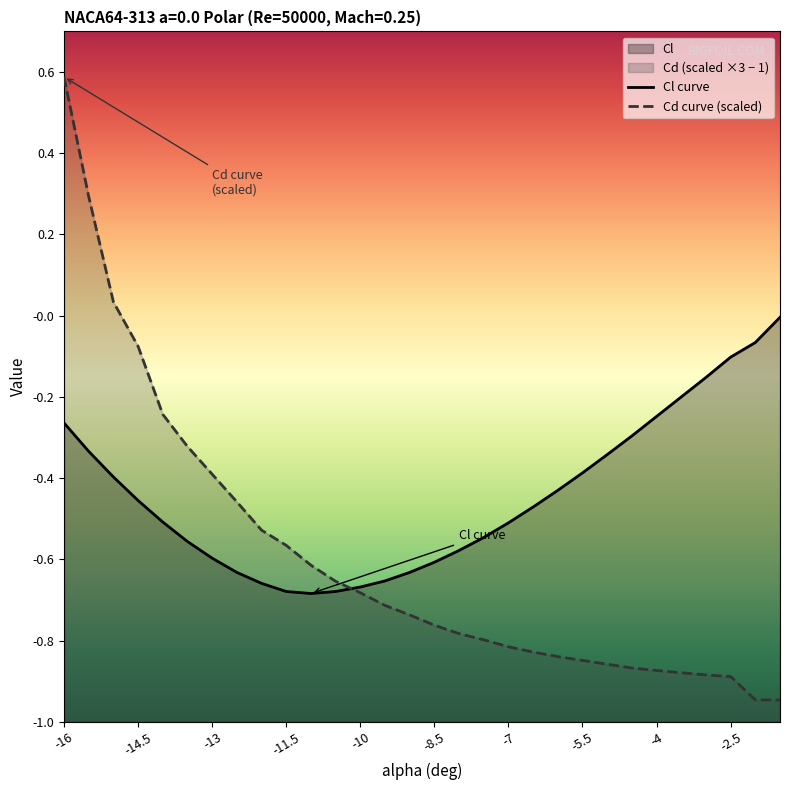

At which category does the chart reach its minimum across all series?

-1.5